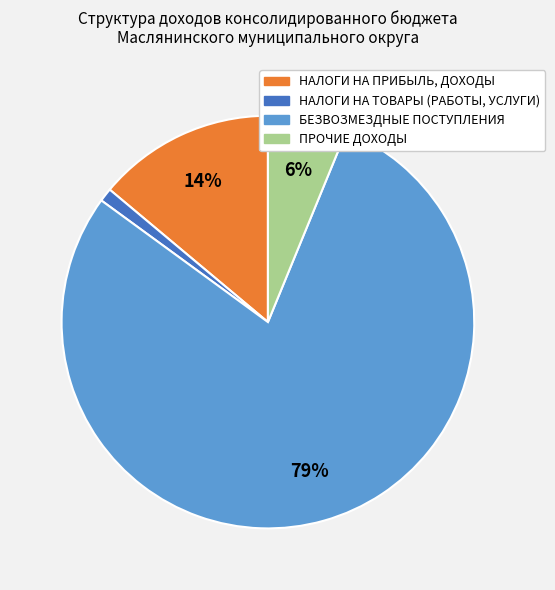

Between НАЛОГИ НА ПРИБЫЛЬ, ДОХОДЫ and НАЛОГИ НА ТОВАРЫ (РАБОТЫ, УСЛУГИ), which is larger?

НАЛОГИ НА ПРИБЫЛЬ, ДОХОДЫ